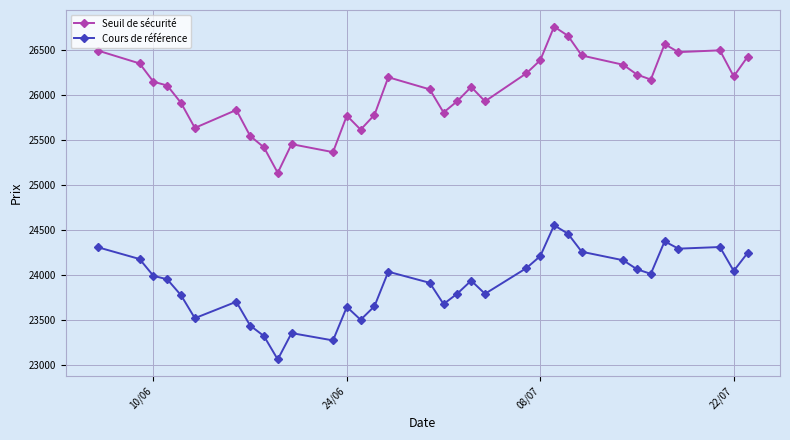

True or false: Seuil de sécurité and Cours de référence intersect in this chart.

False